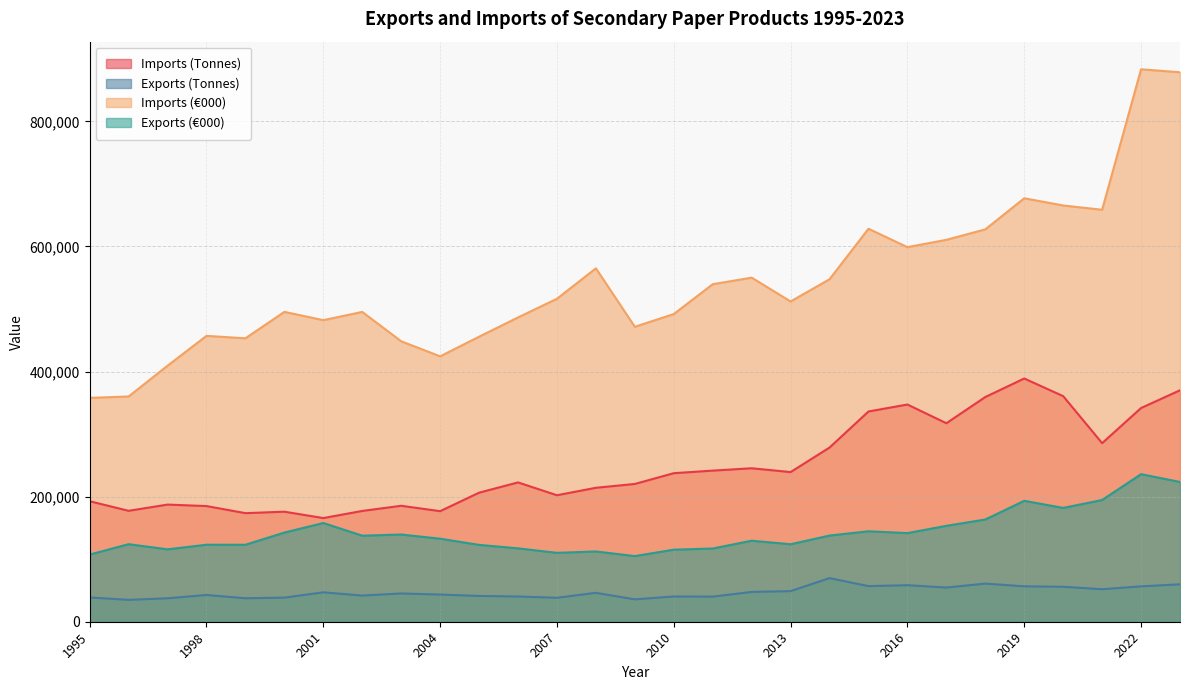

Count the number of data series in this chart.

4